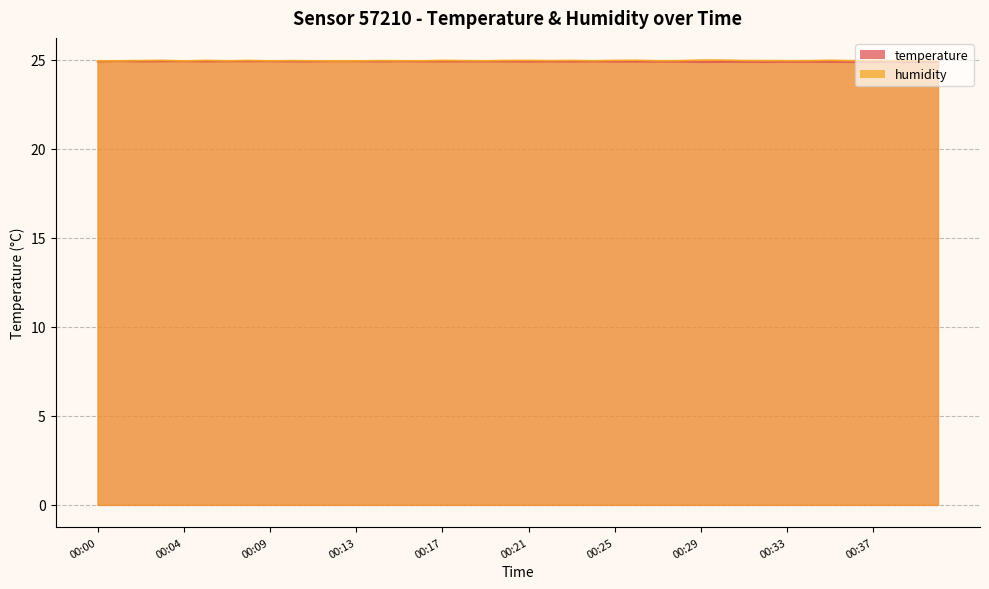

How many lines are shown in the chart?

2